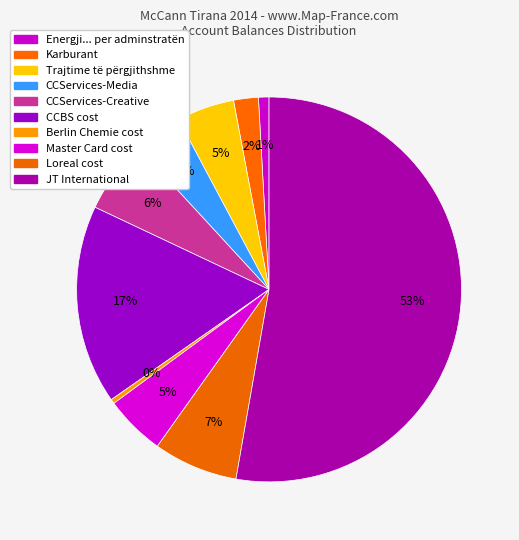

Count the number of slices in the pie.

10